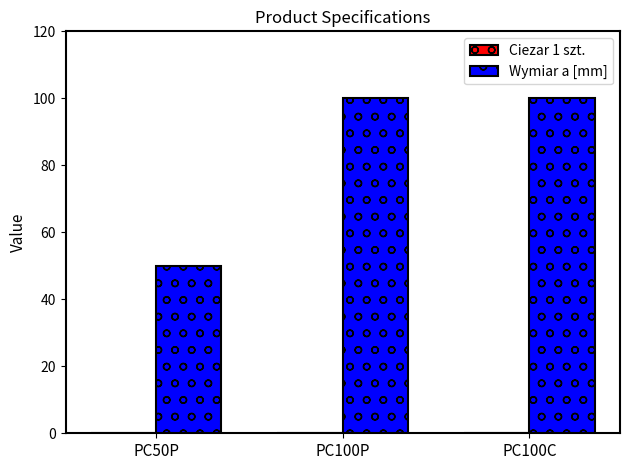

What is the sum of all Wymiar a [mm] values?

250.0